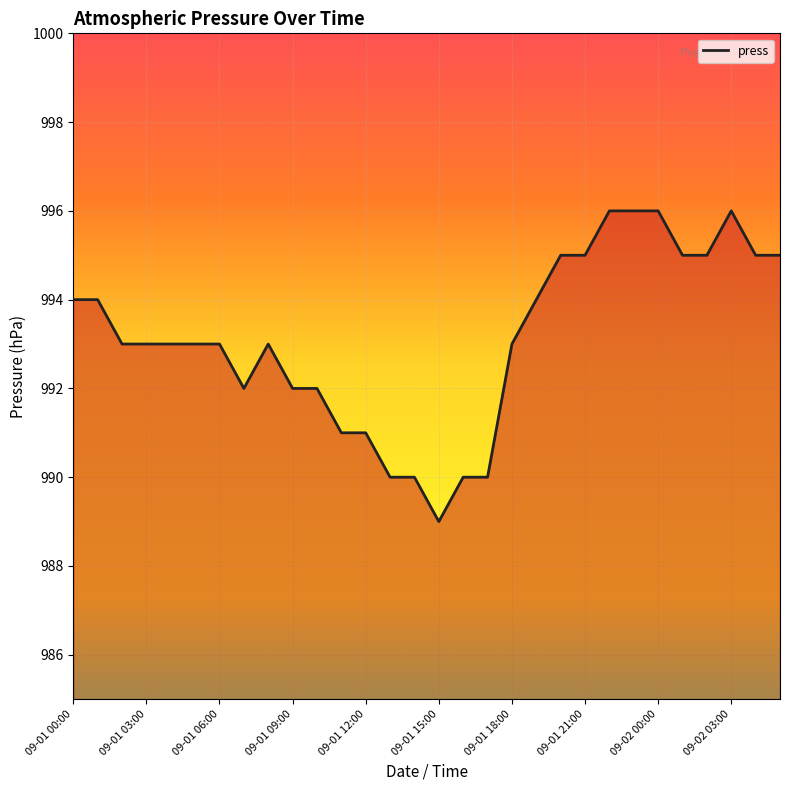

What is the smallest value displayed?

989